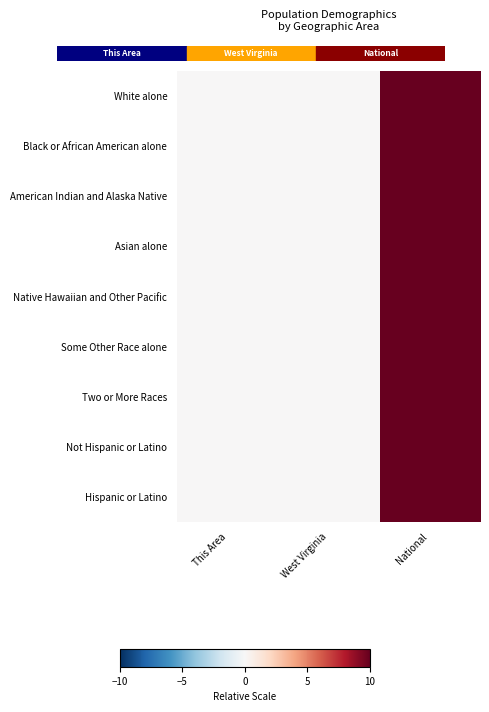

What is the total value across all series at National?

90.0